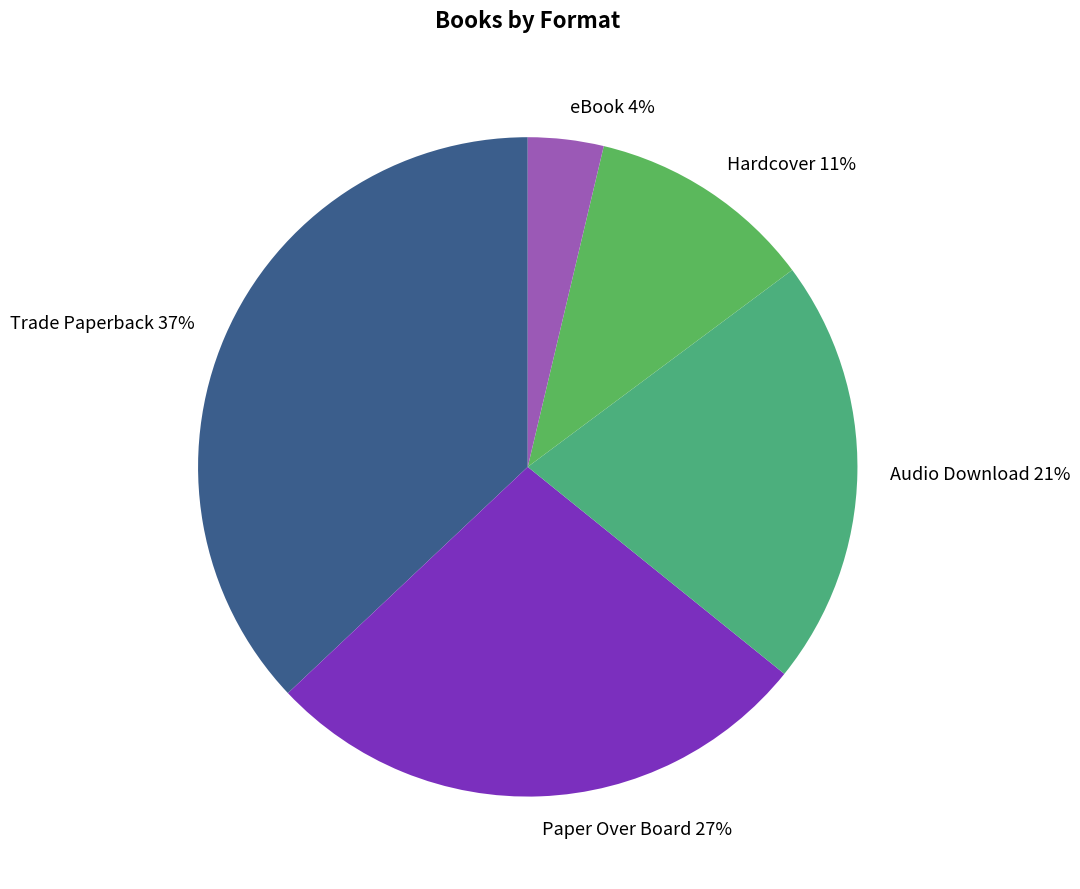

Do eBook and Trade Paperback together represent more than half of the pie?

No